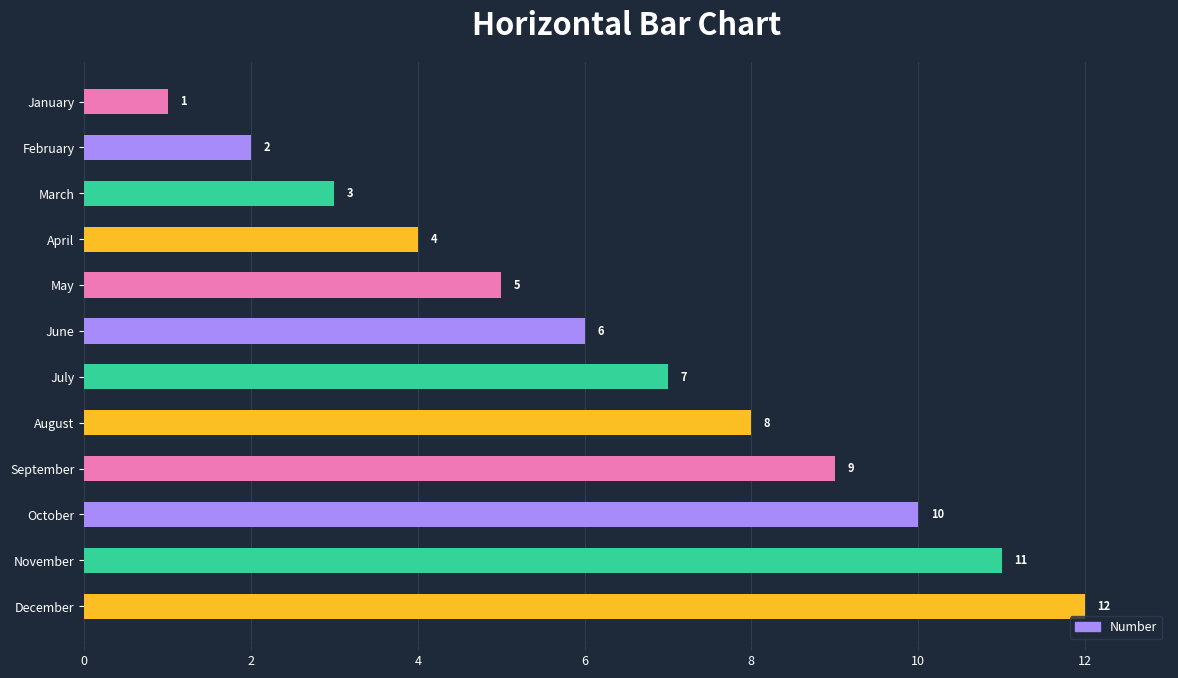

What is the maximum value shown in the chart?

12